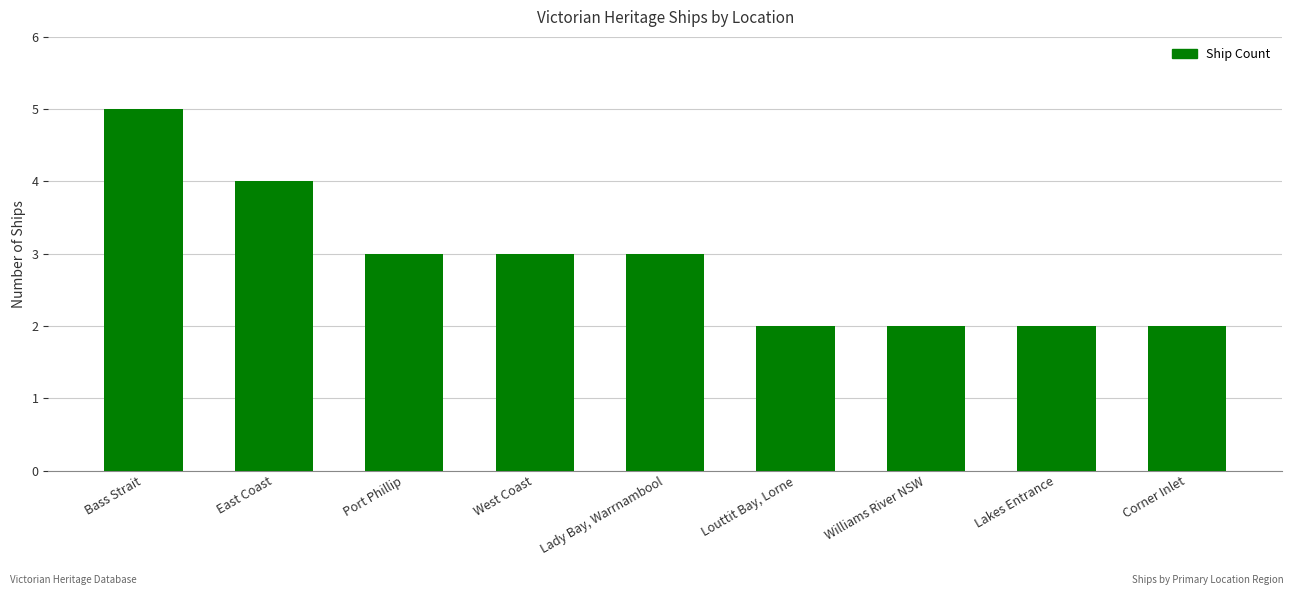

What is the difference between the second highest and second lowest values?

2